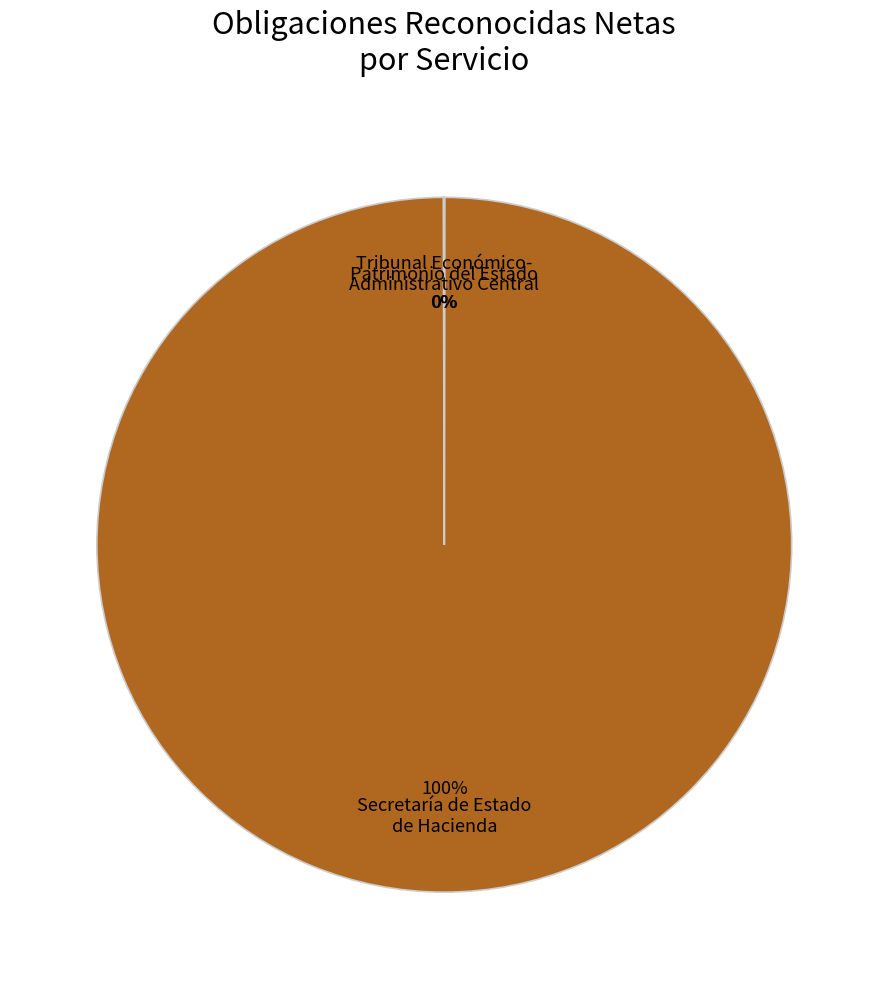

To the nearest percent, what is the average slice percentage?

33%